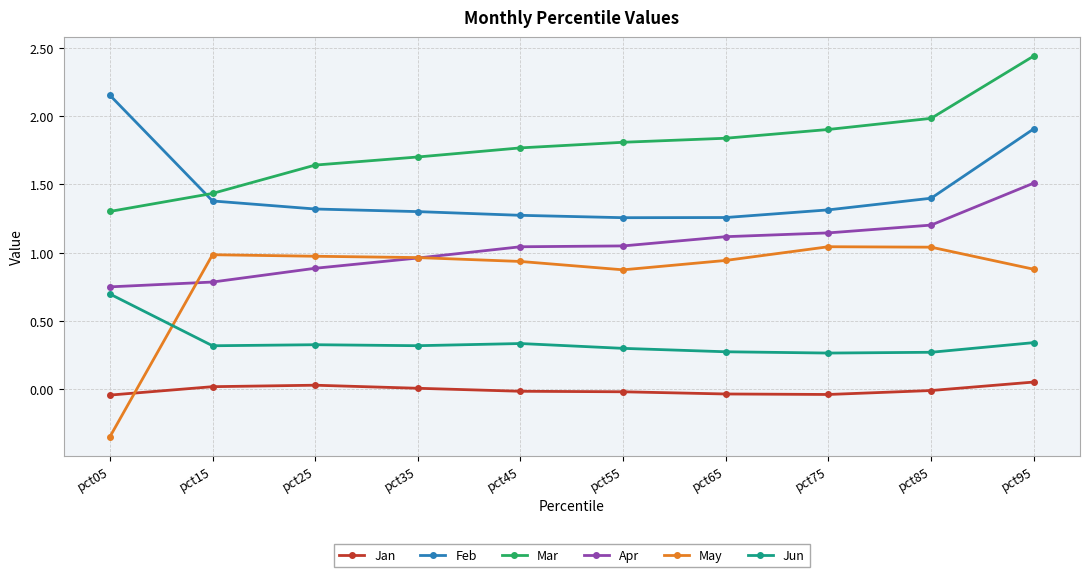

The Jan series shows -0.0 at pct45. True or false?

True